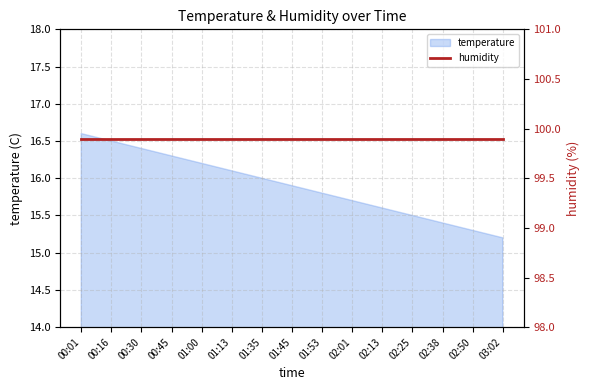

How many data points does each series have?

15